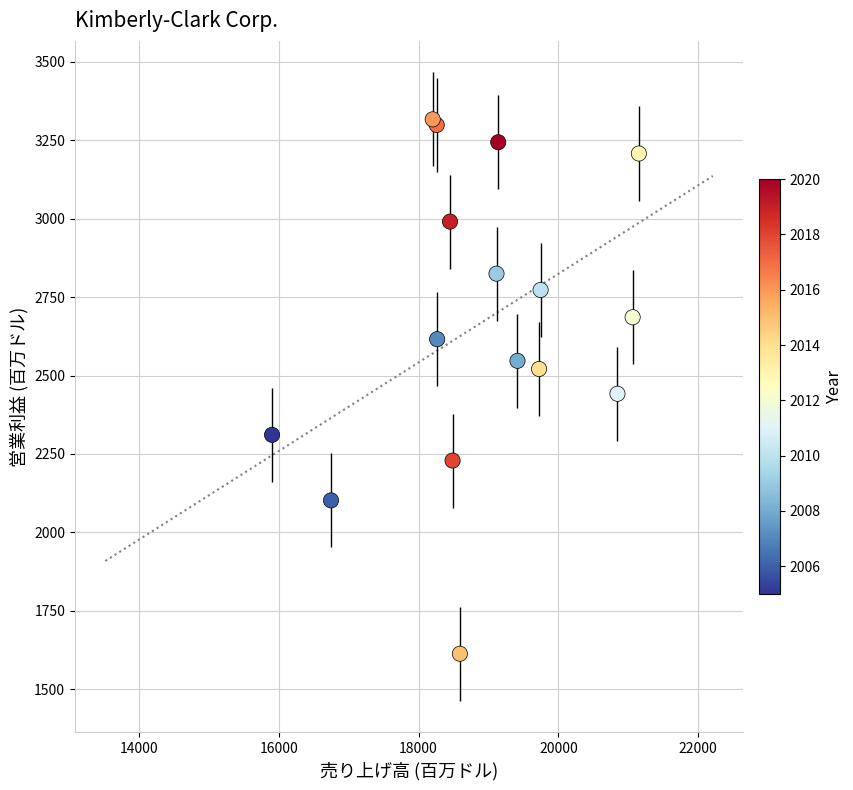

What Y value in the scatter plot is closest to 2465?

2442